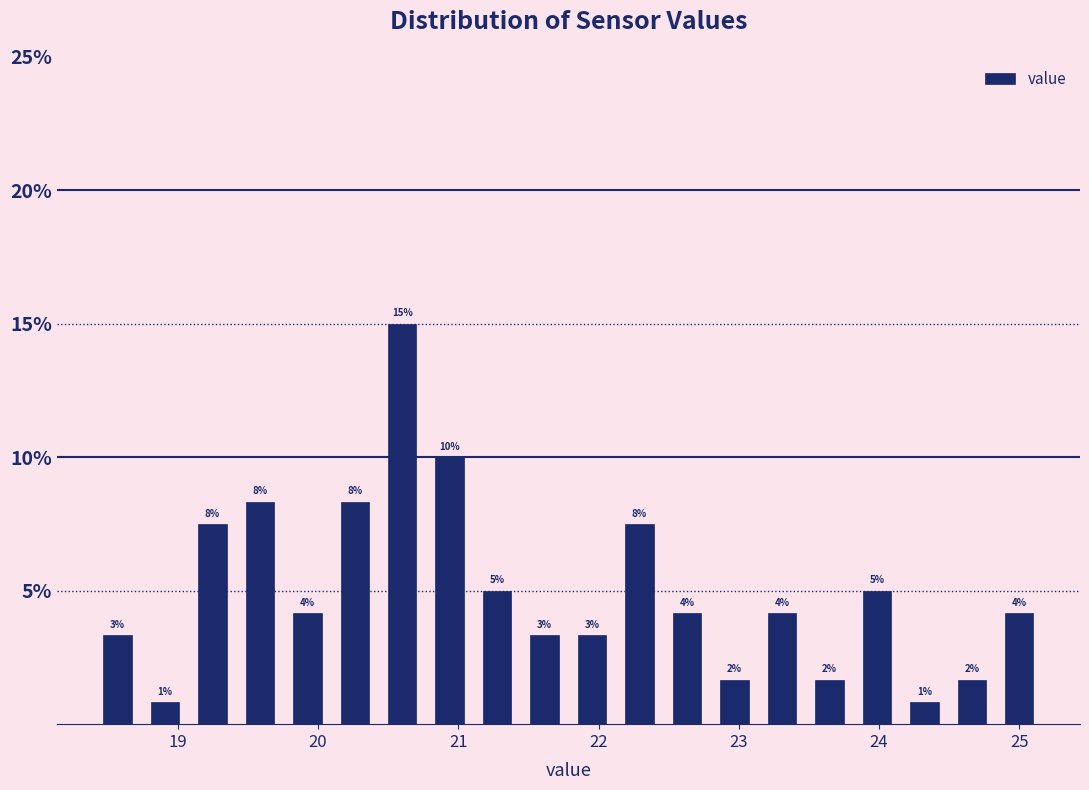

Around what value on the x-axis is the tallest bar? Give the approximate position of its centre, as read against the axis.

20.6